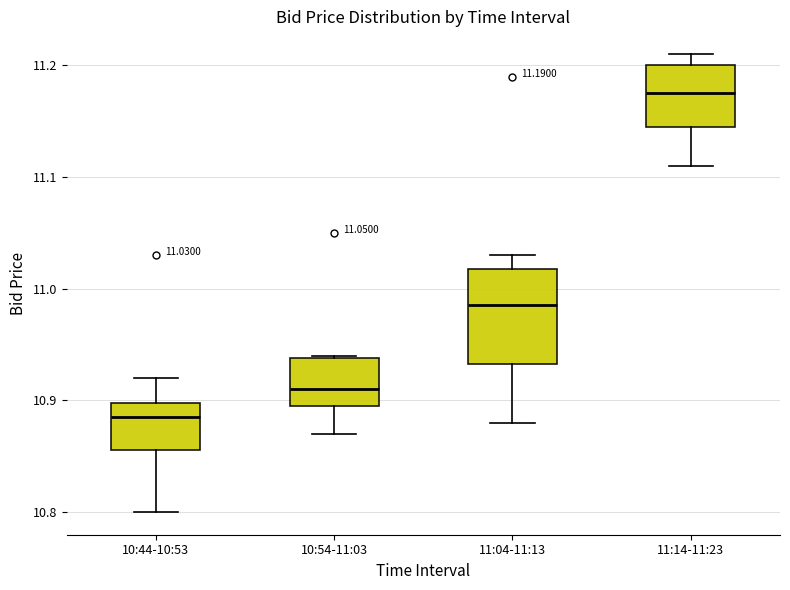

Which box's median line is the lowest?

10:44-10:53